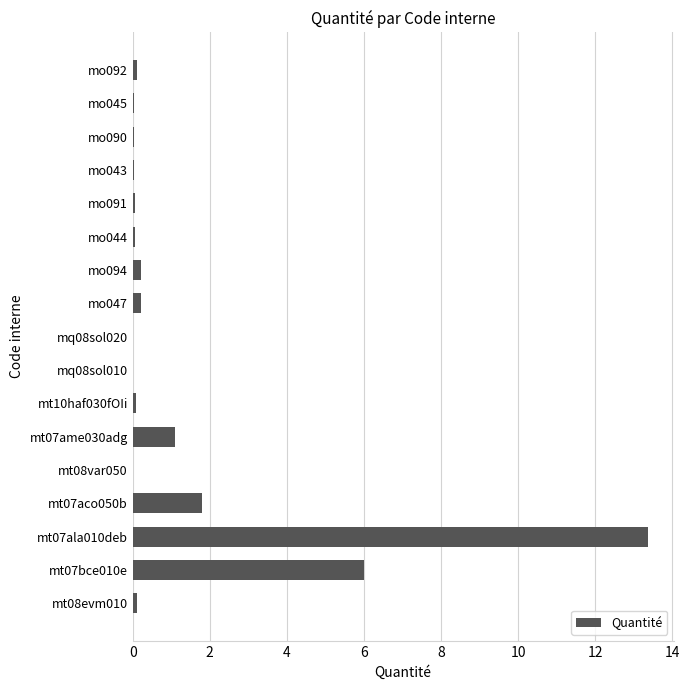

Which category has the highest value across all series?

mt07ala010deb